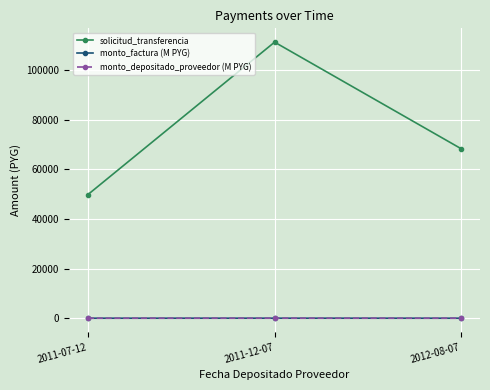

Rank the categories by monto_factura (M PYG) value from lowest to highest.

2011-07-12, 2012-08-07, 2011-12-07